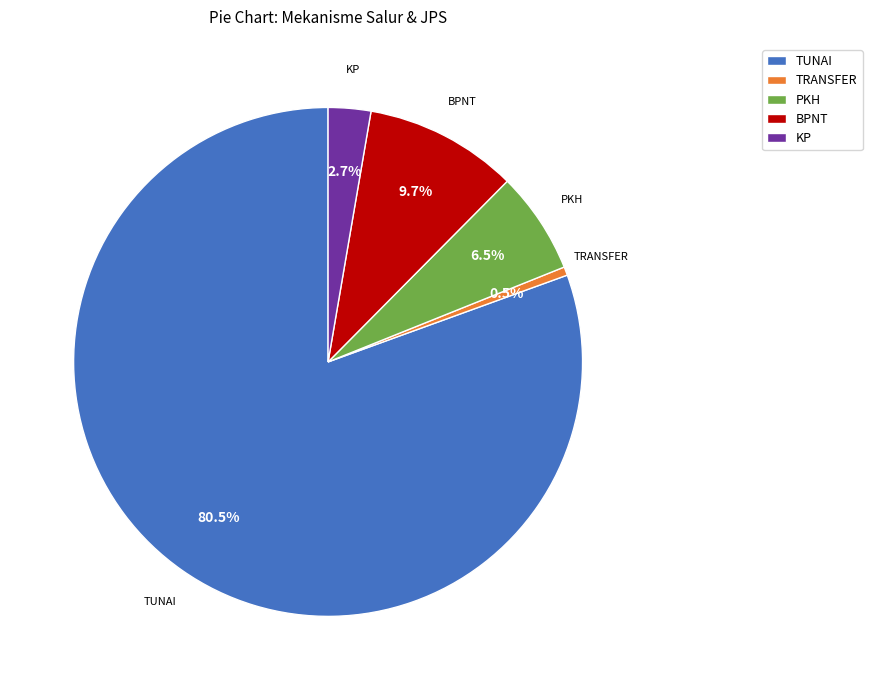

To the nearest percent, what portion does KP represent?

3%